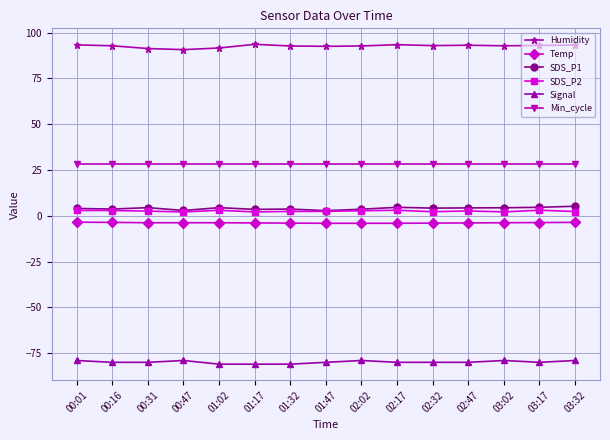

True or false: SDS_P1 has more than 2 points higher than both neighbors.

True